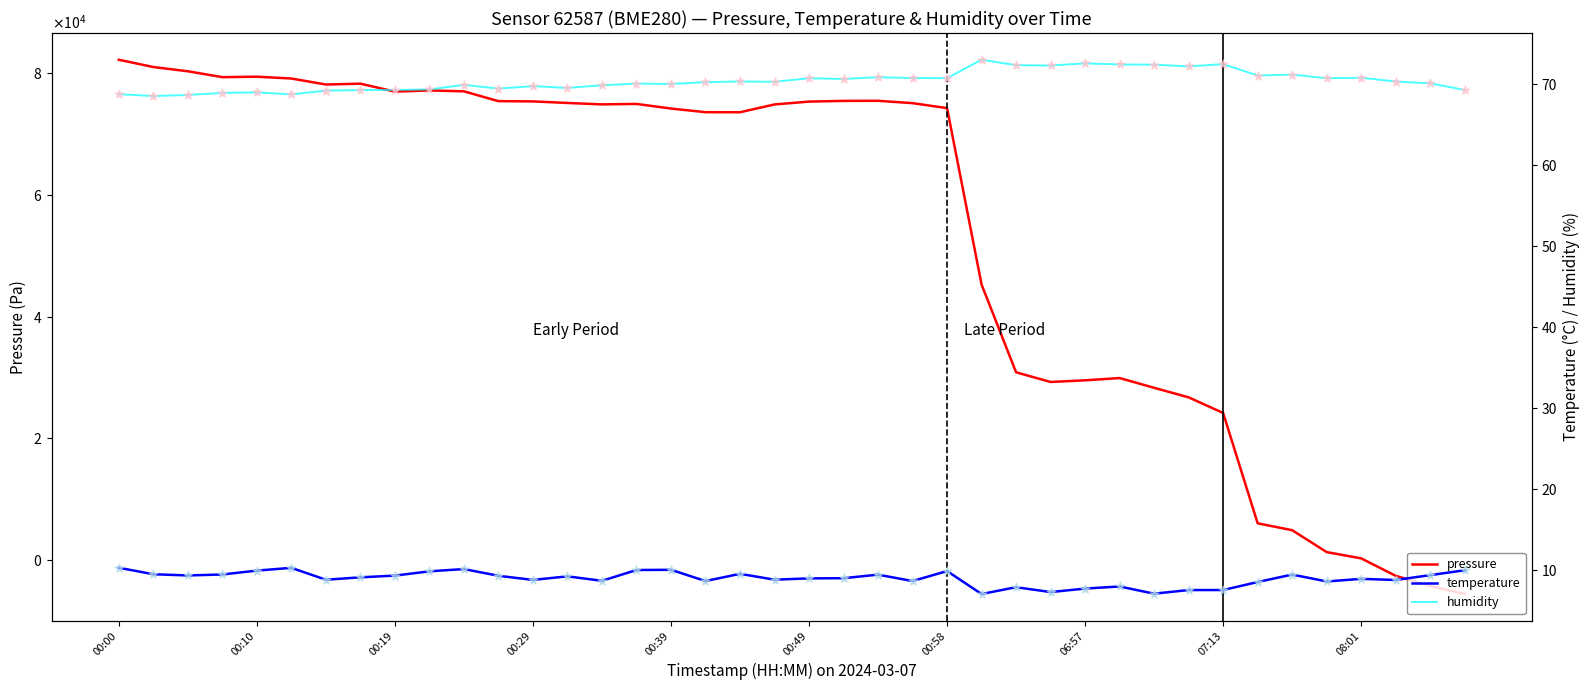

Which series contains the lowest Y value?

pressure